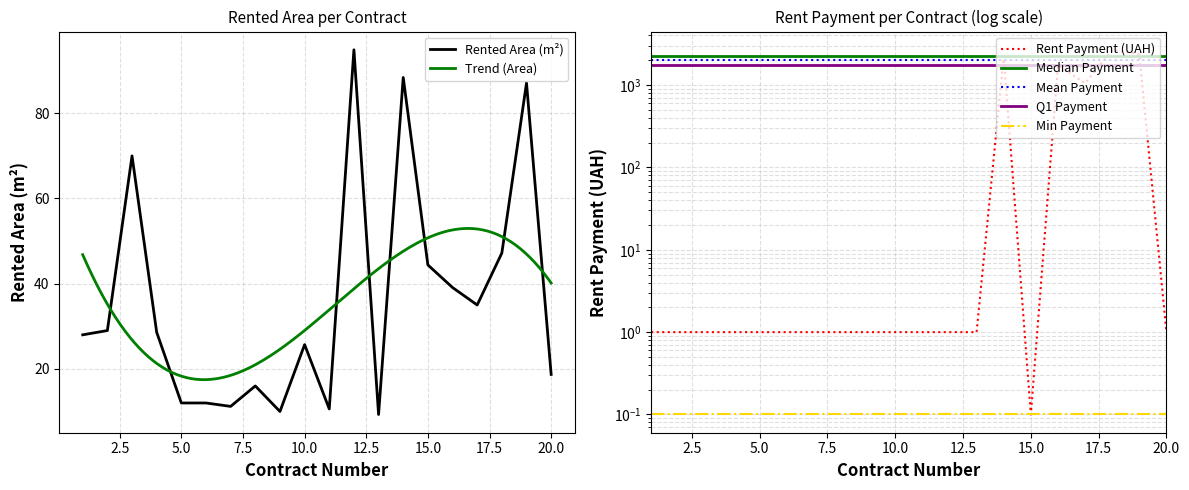

Rank the series at 4 from lowest to highest value.

Rent Payment (UAH), Rented Area (m²)